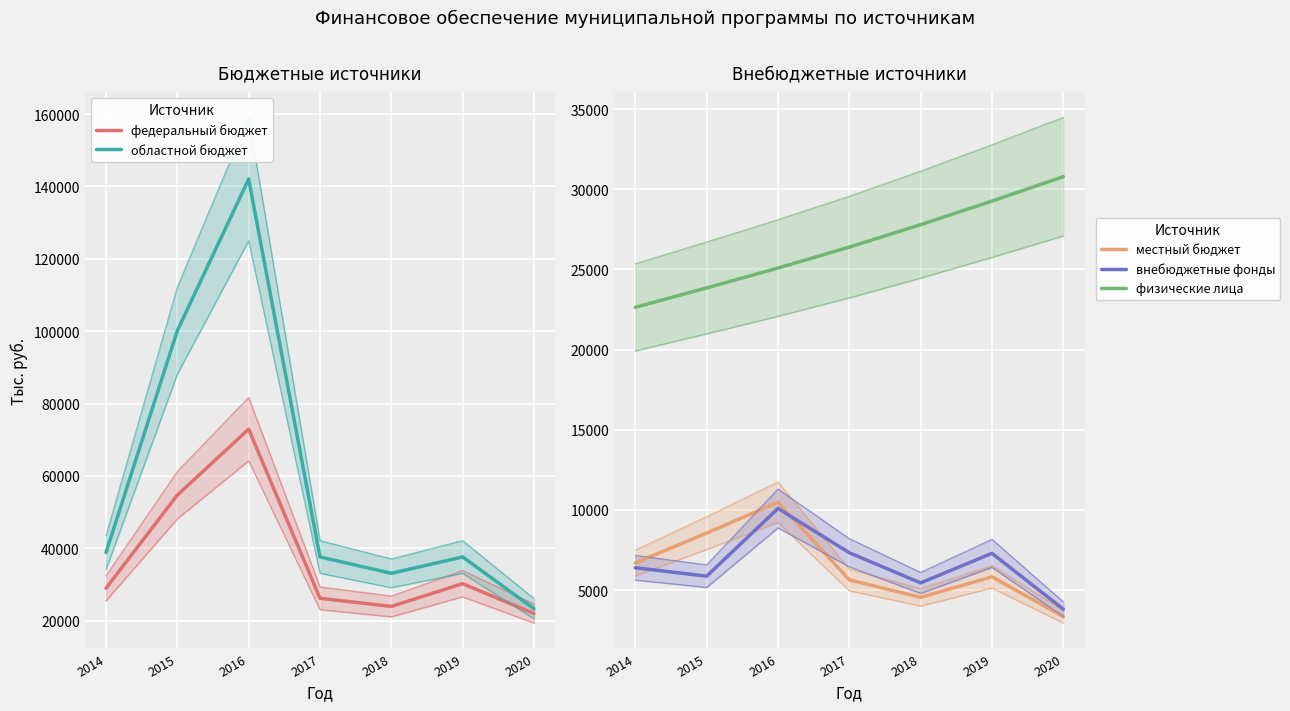

Which series changed the most between 2016 and 2018?

областной бюджет